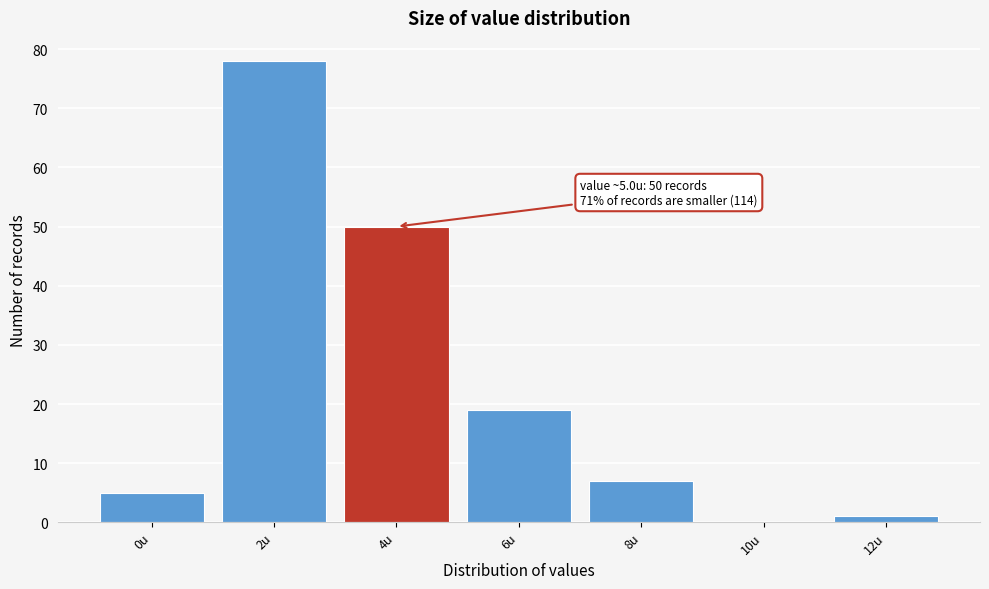

Reading left to right, list all the values displayed in this chart.

0u=5	2u=78	4u=50	6u=19	8u=7	10u=0	12u=1